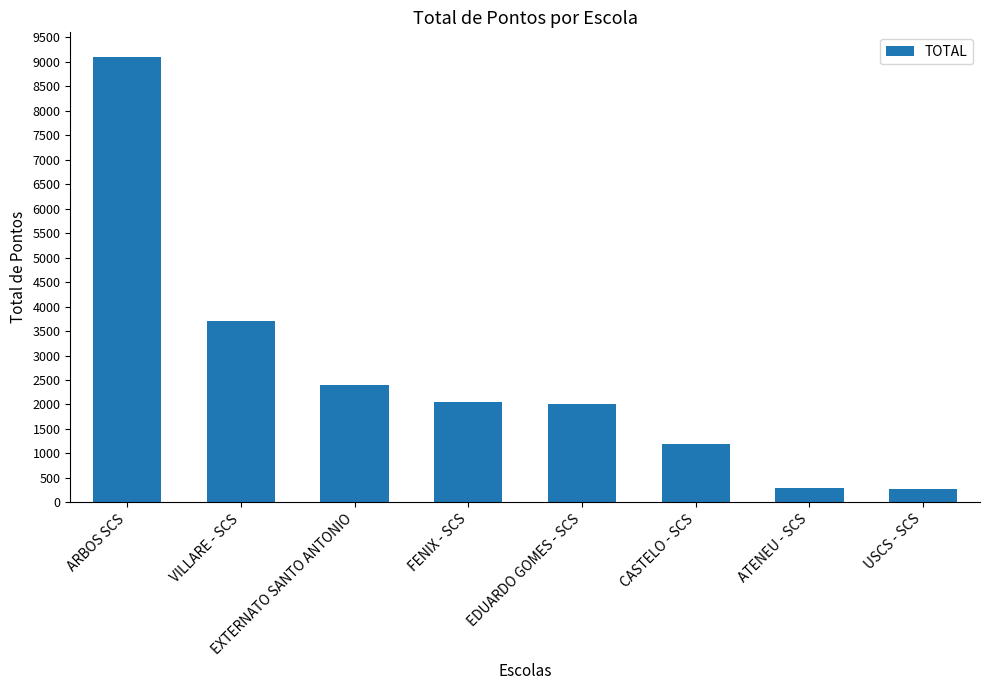

What is the sum of all values?

21030